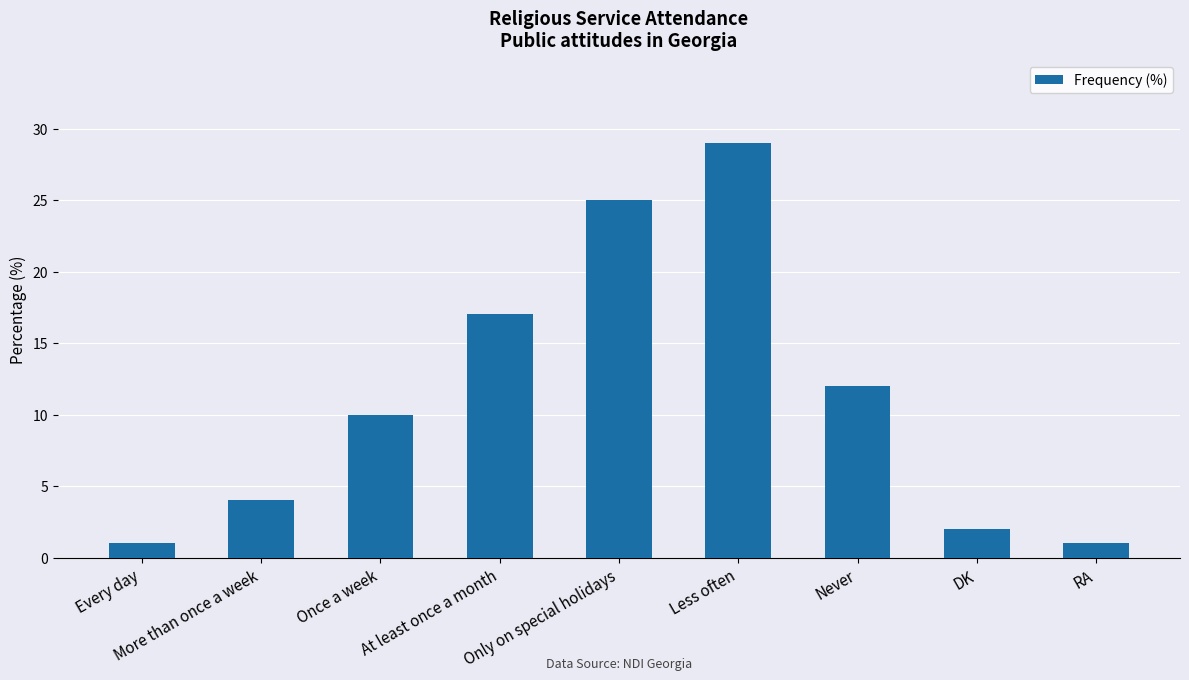

How many data points are less than 10?

4